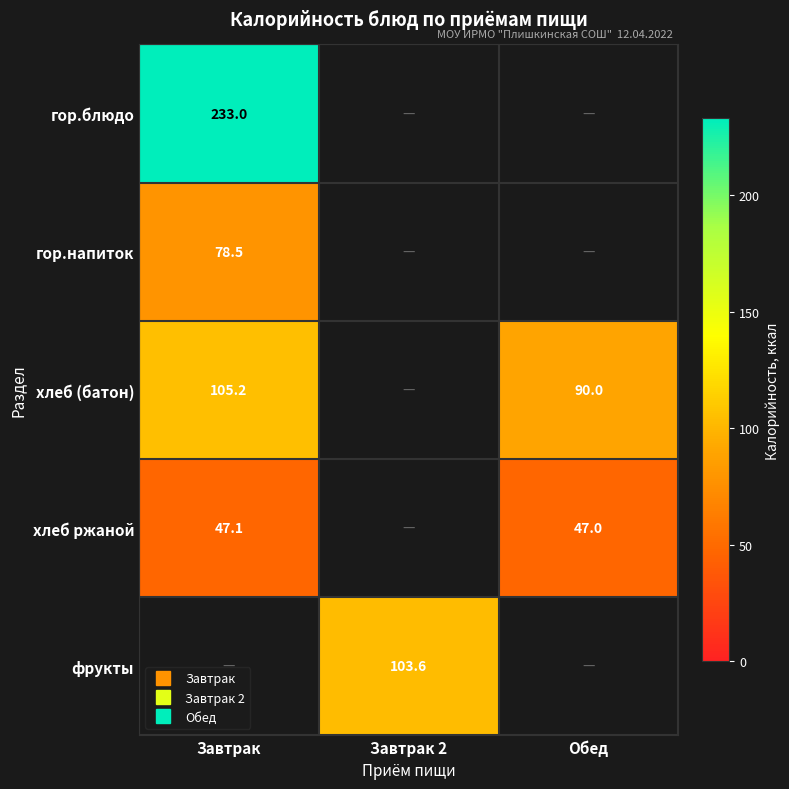

At which label is хлеб ржаной closest to 47?

Обед